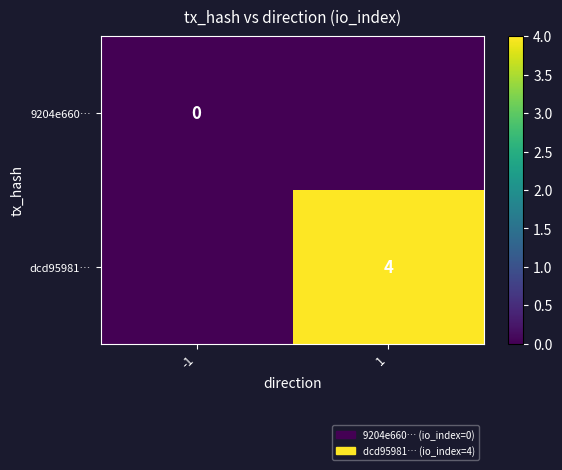

Which series changed the most between -1 and 1?

dcd95981…